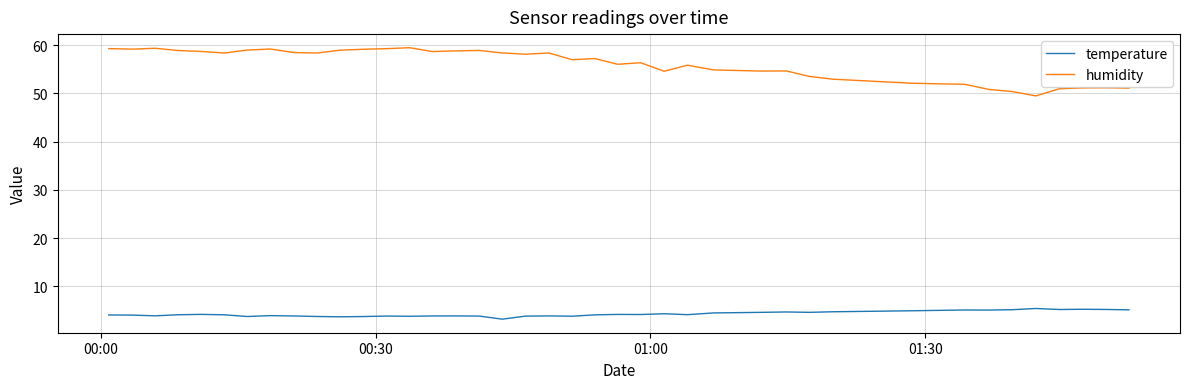

List the series in order of their peak value, lowest first.

temperature, humidity